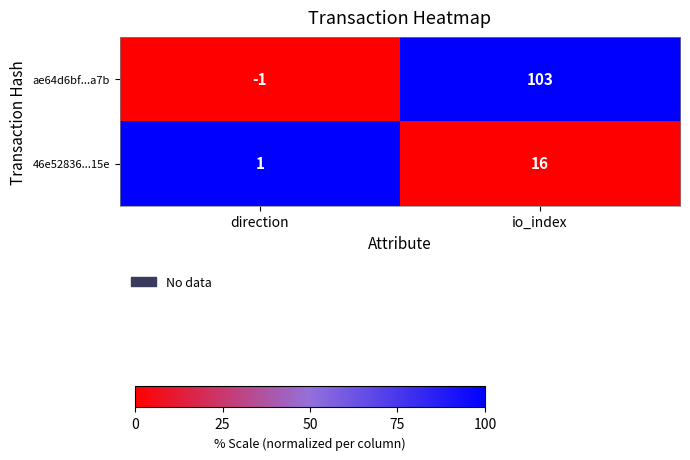

Which label corresponds to the smallest value in the chart?

direction